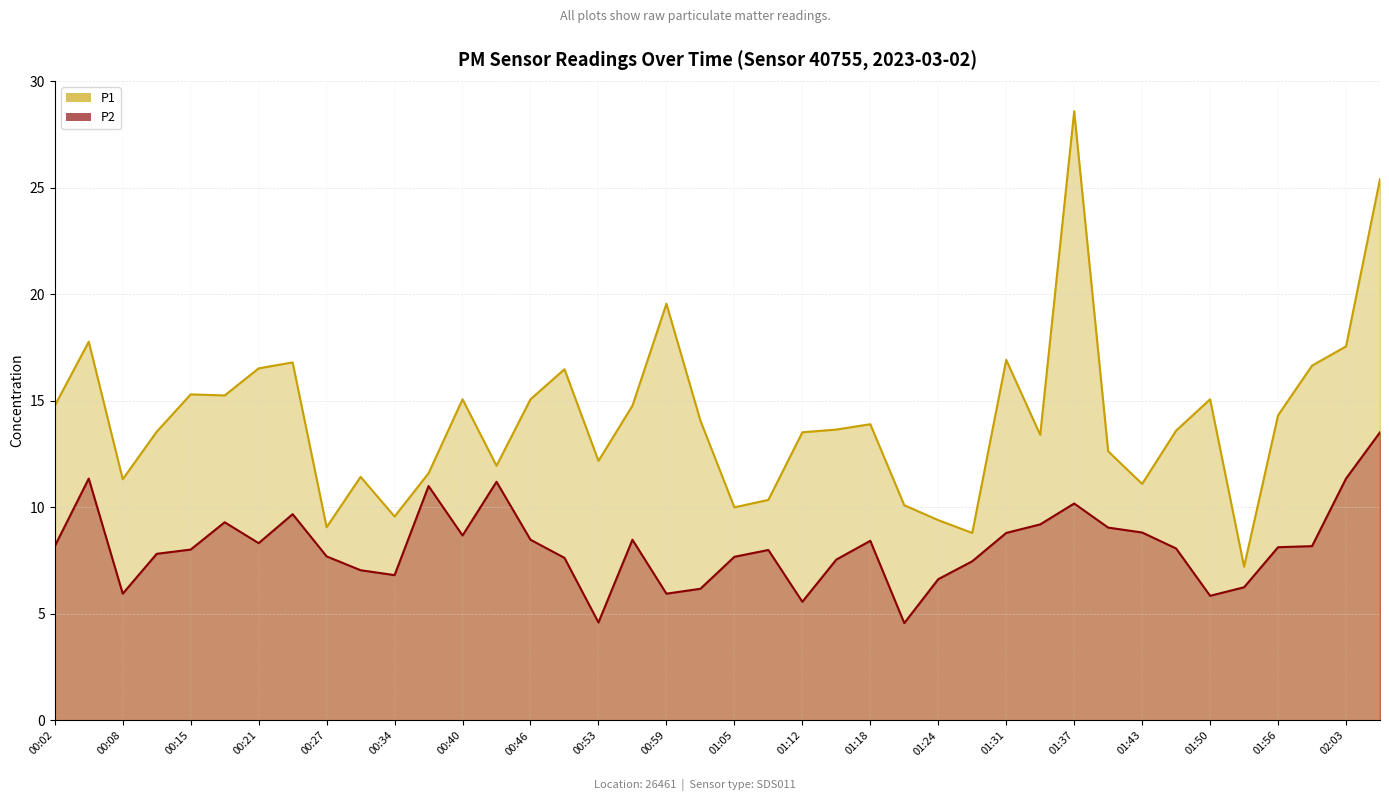

Reading left to right, transcribe all the data shown in this chart.

P1: 00:02=14.8	00:05=17.8	00:08=11.3	00:11=13.6	00:15=15.3	00:18=15.2	00:21=16.5	00:24=16.8	00:27=9.1	00:30=11.4	00:34=9.6	00:37=11.6	00:40=15.1	00:43=11.9	00:46=15.1	00:49=16.5	00:53=12.2	00:56=14.8	00:59=19.6	01:02=14.1	01:05=10.0	01:09=10.3	01:12=13.5	01:15=13.7	01:18=13.9	01:21=10.1	01:24=9.4	01:28=8.8	01:31=16.9	01:34=13.4	01:37=28.6	01:40=12.6	01:43=11.1	01:47=13.6	01:50=15.1	01:53=7.2	01:56=14.3	02:00=16.6	02:03=17.6	02:10=25.4
P2: 00:02=8.2	00:05=11.3	00:08=6.0	00:11=7.8	00:15=8.0	00:18=9.3	00:21=8.3	00:24=9.7	00:27=7.7	00:30=7.0	00:34=6.8	00:37=11.0	00:40=8.7	00:43=11.2	00:46=8.5	00:49=7.6	00:53=4.6	00:56=8.5	00:59=6.0	01:02=6.2	01:05=7.7	01:09=8.0	01:12=5.6	01:15=7.5	01:18=8.4	01:21=4.6	01:24=6.6	01:28=7.5	01:31=8.8	01:34=9.2	01:37=10.2	01:40=9.1	01:43=8.8	01:47=8.1	01:50=5.8	01:53=6.2	01:56=8.1	02:00=8.2	02:03=11.3	02:10=13.5